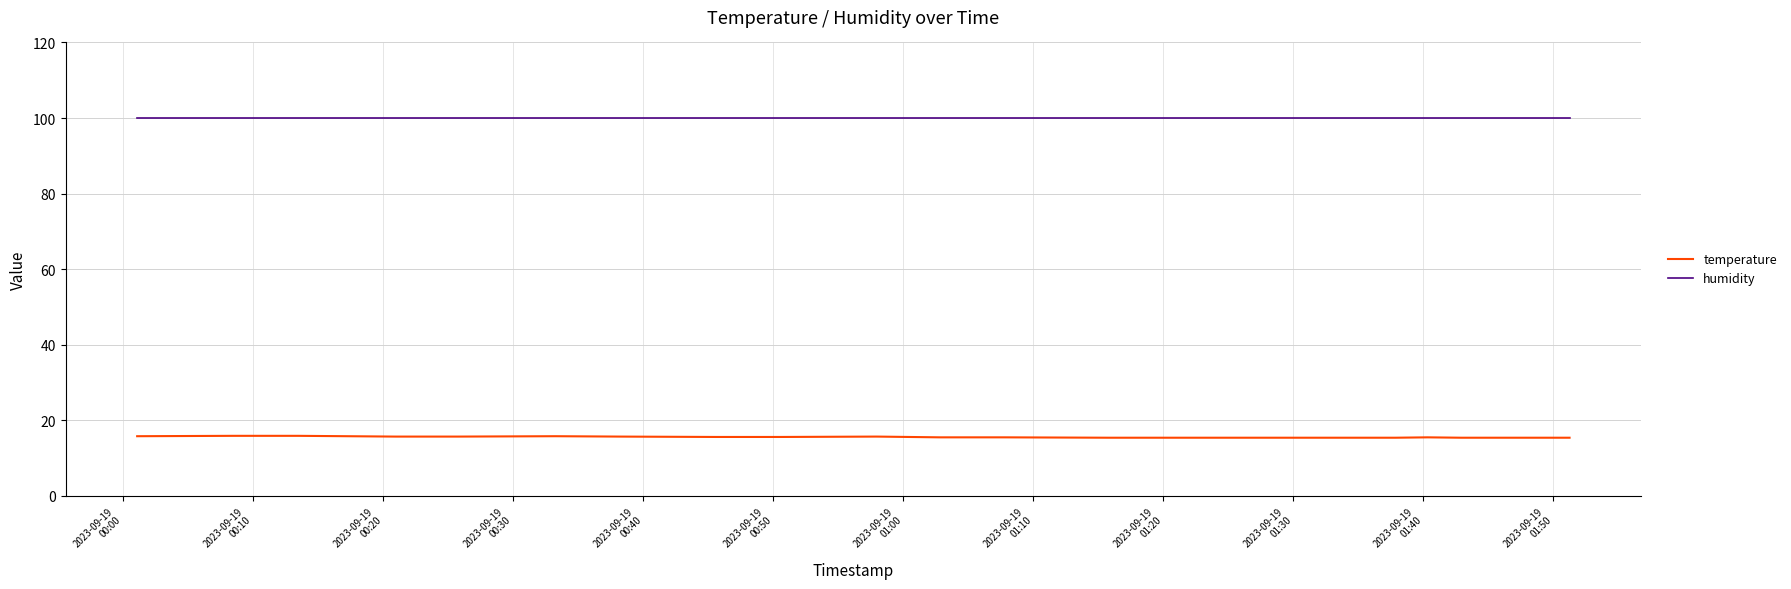

How many categories are shown in the chart?

20